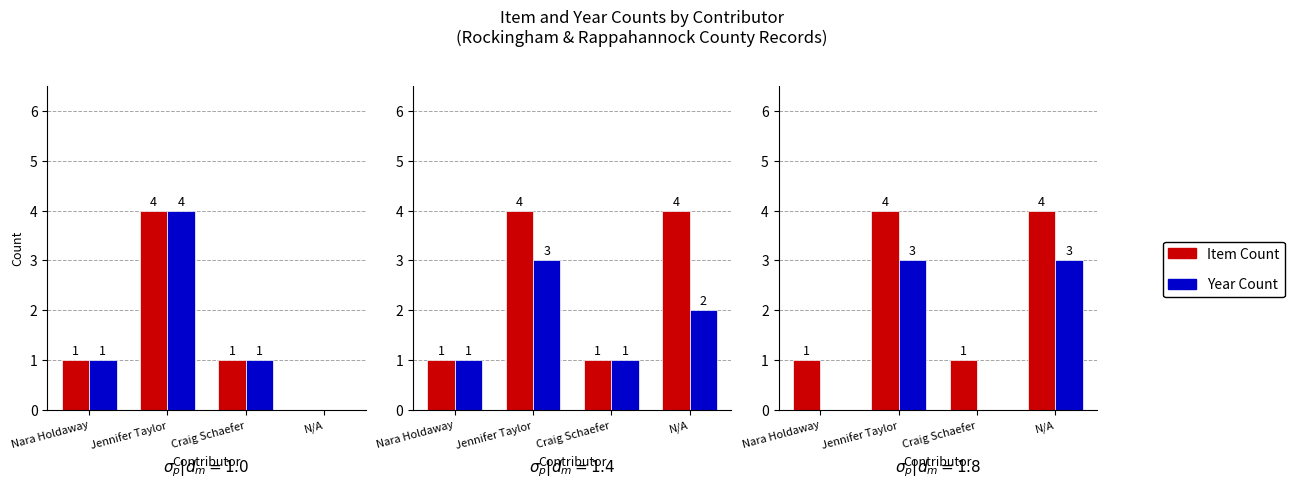

List the labels in order of Year Count value, smallest first.

Nara Holdaway, Craig Schaefer, Jennifer Taylor, N/A